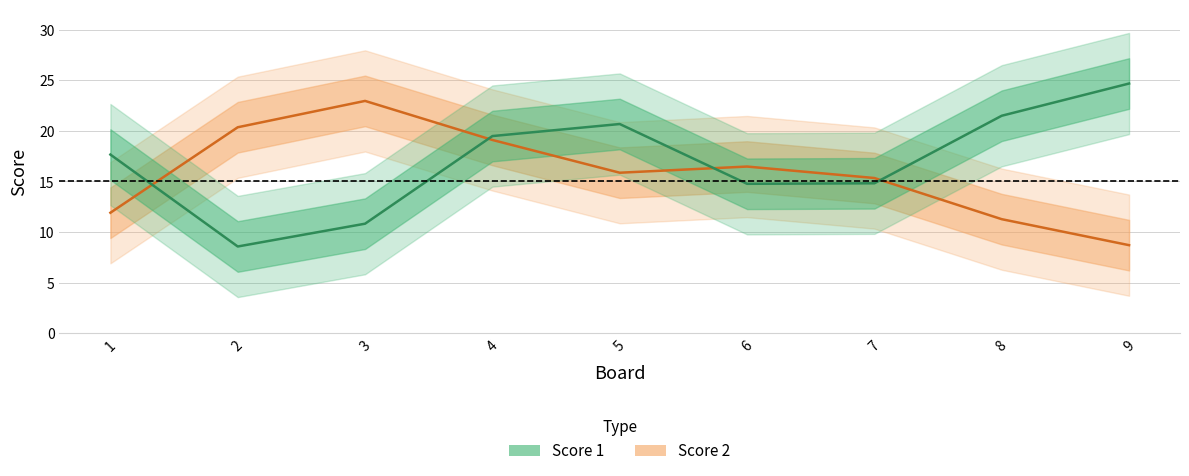

Is the value of Score 1 at 7 greater than the value of Score 2 at 5?

No